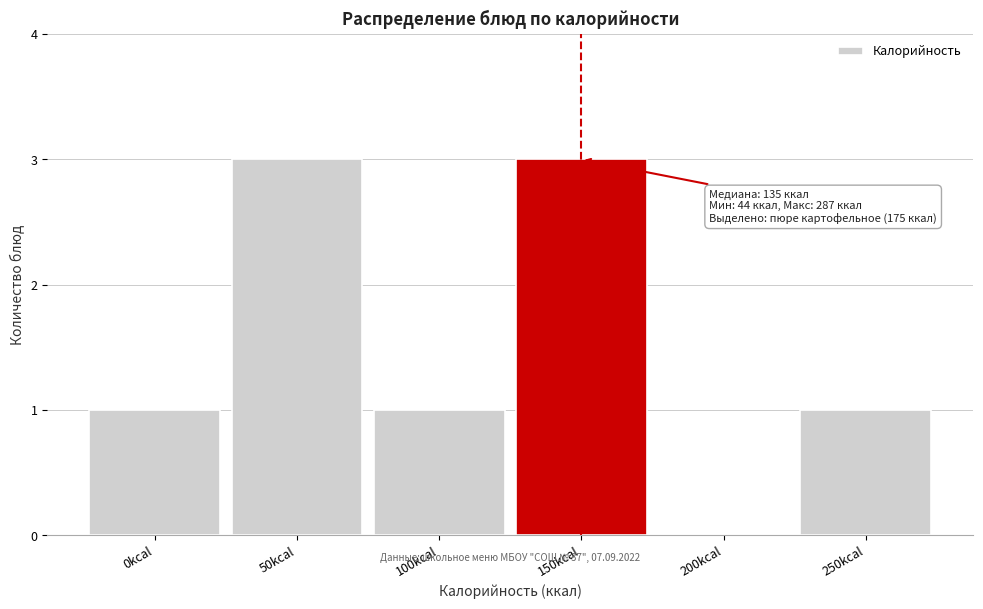

Reading right to left, transcribe all the data shown in this chart.

250kcal=1	200kcal=0	150kcal=3	100kcal=1	50kcal=3	0kcal=1